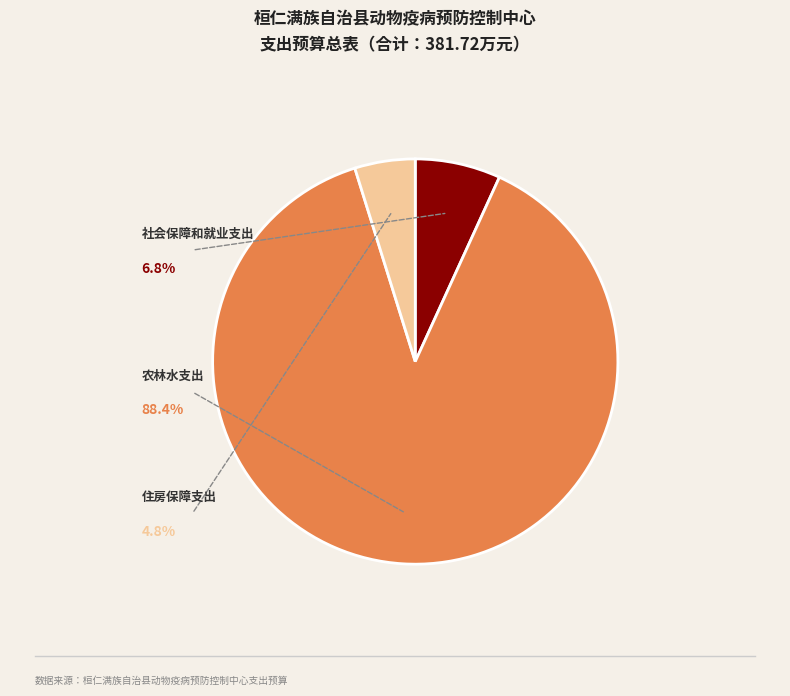

Is there a majority slice in this chart?

Yes